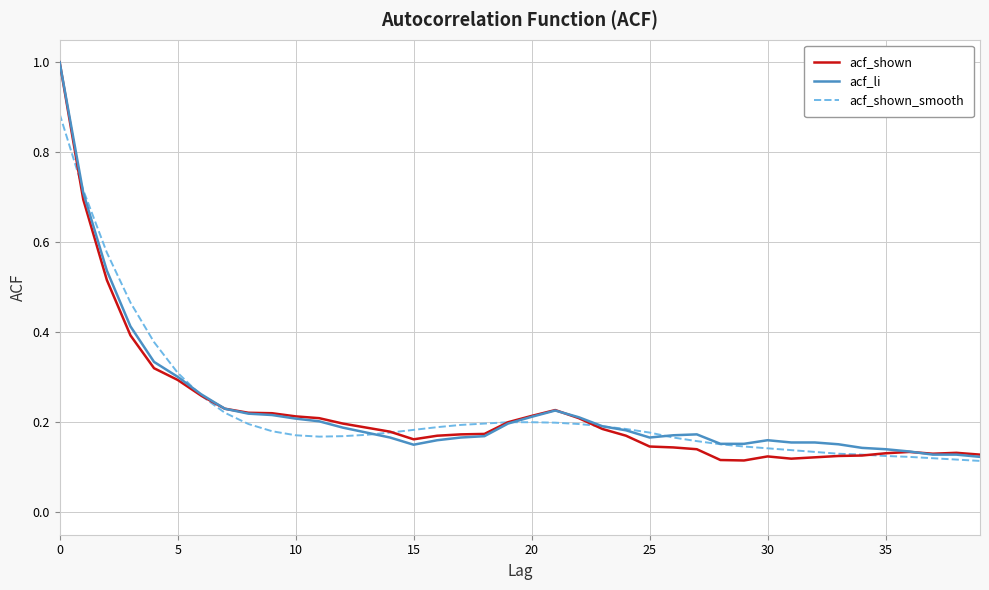

What is the maximum value shown in the chart?

1.0